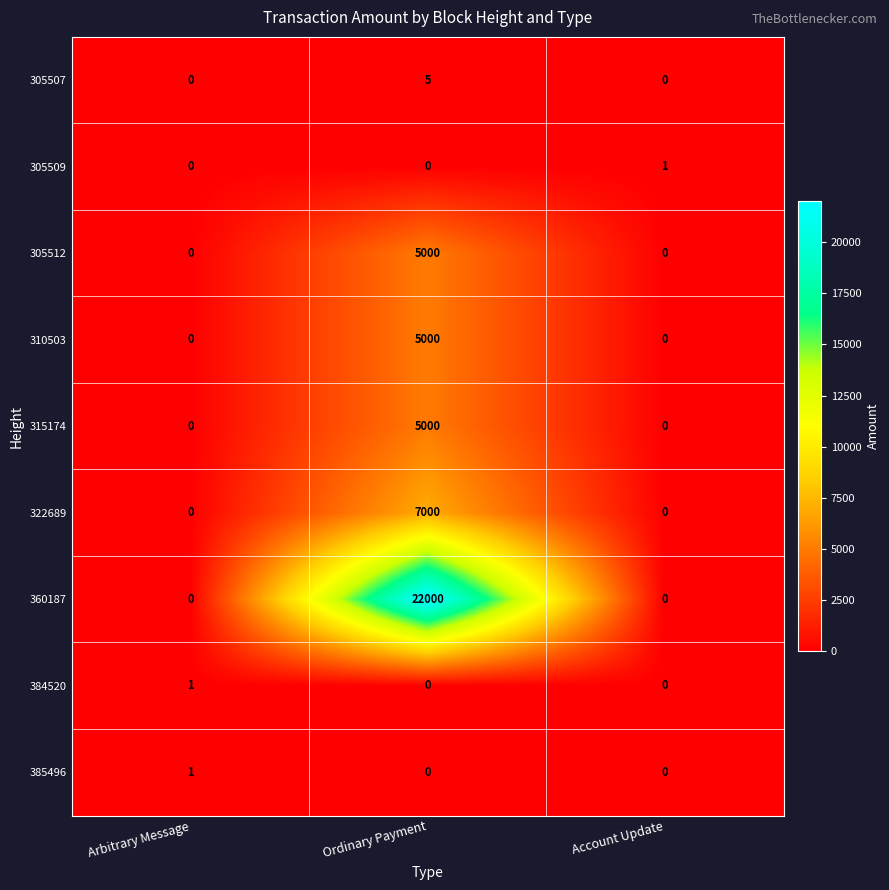

True or false: 310503 has a value of 5000 at Ordinary Payment.

True